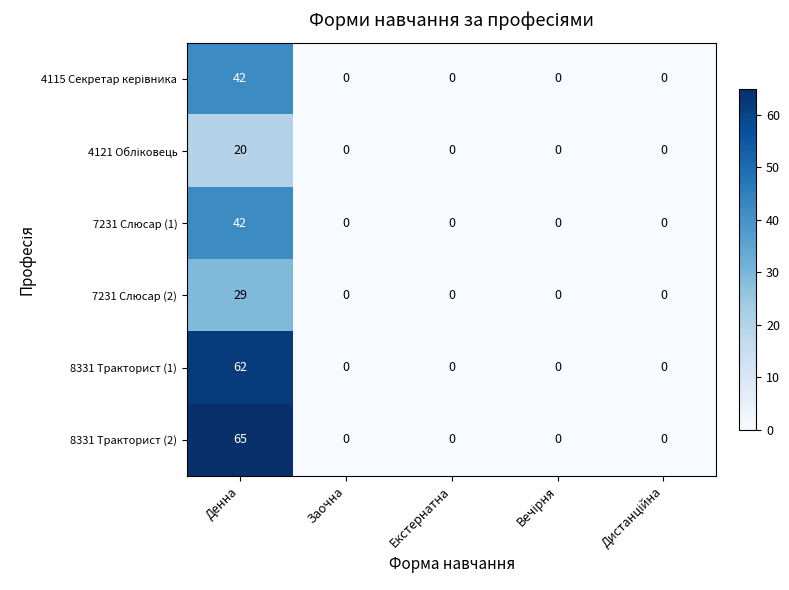

At which category is the sum across all series the highest?

Денна